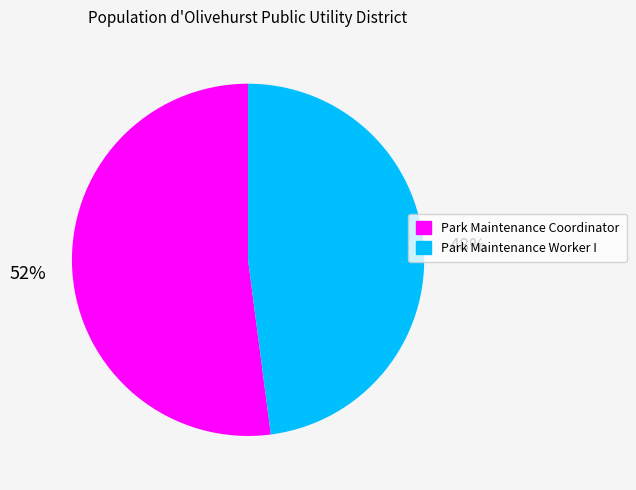

What is the smallest slice in the pie chart?

Park Maintenance Worker I